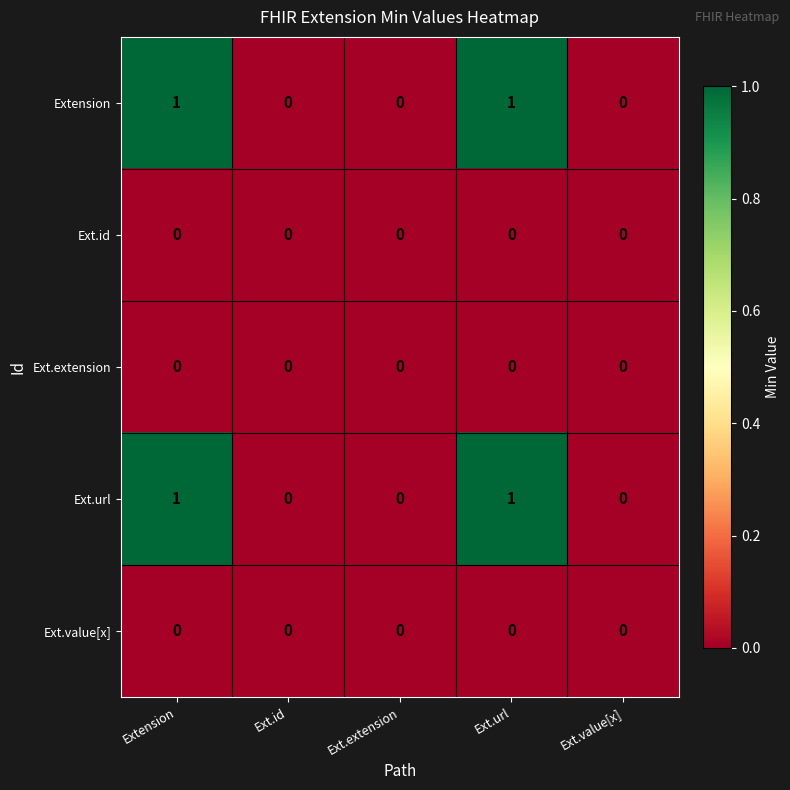

The Ext.value[x] series shows 0 at Ext.id. True or false?

True